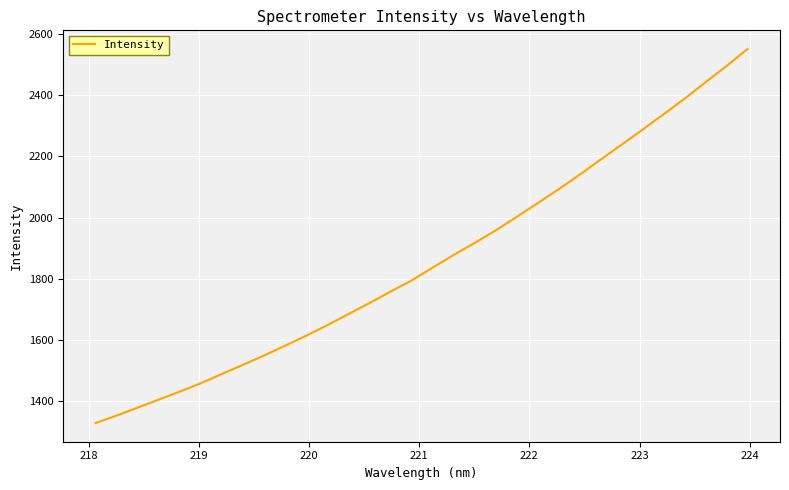

What is the difference between the maximum and minimum values?

1222.6